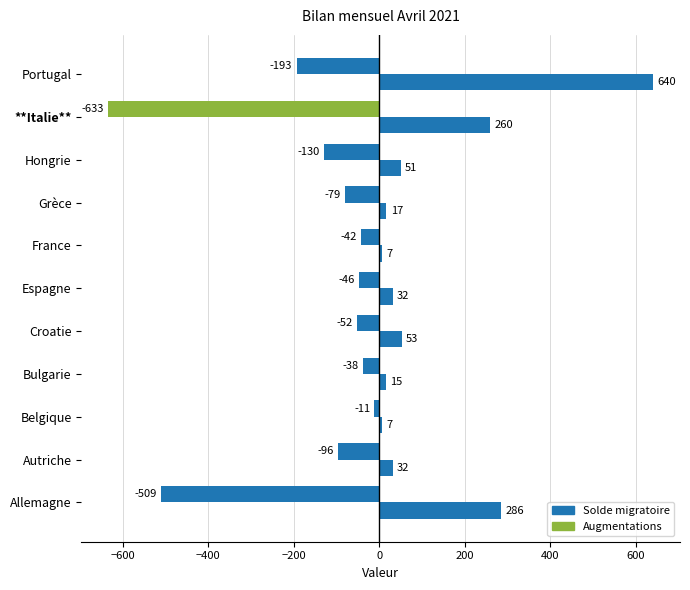

How many data points in Solde migratoire are above -79?

5